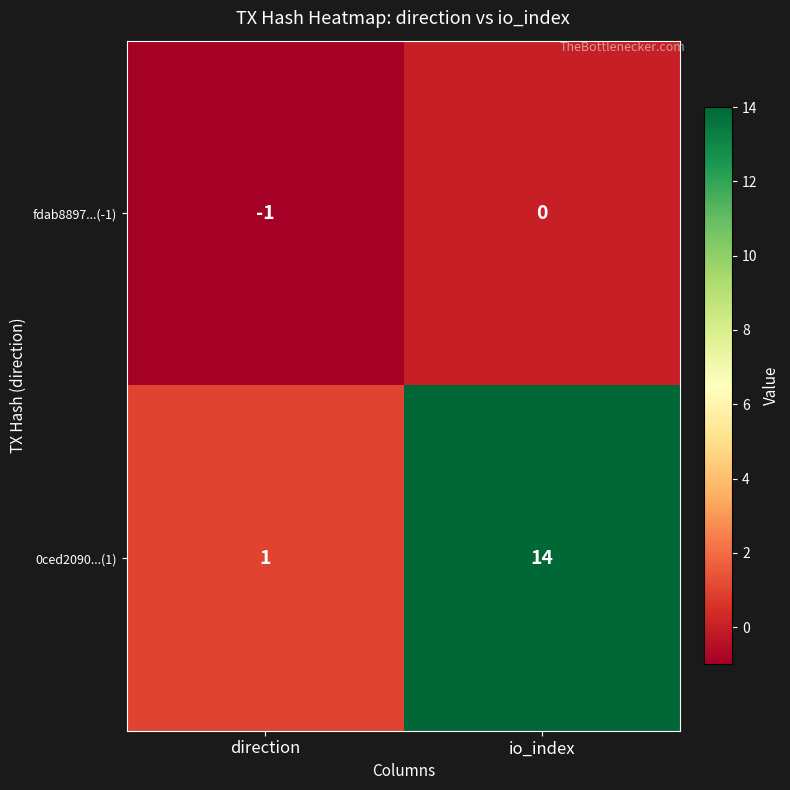

Which series has the largest range (max minus min)?

0ced2090...(1)